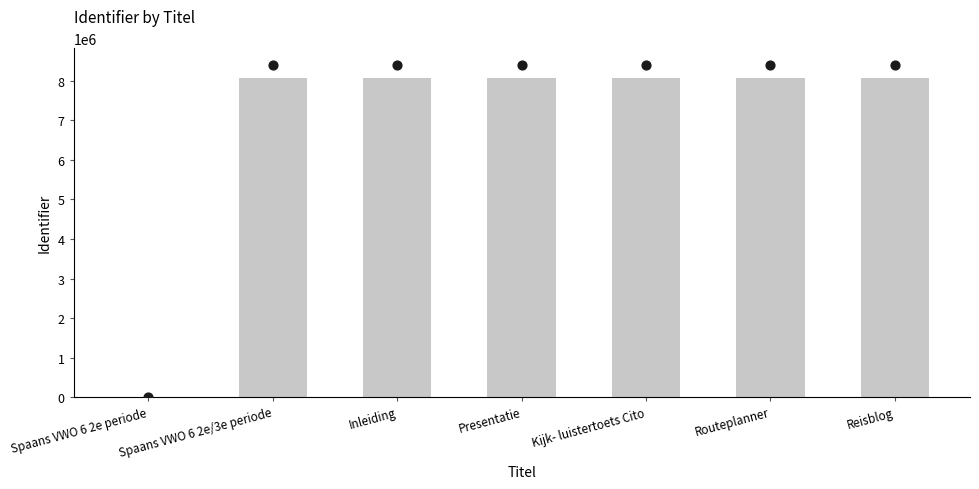

Between Routeplanner and Spaans VWO 6 2e periode, which is larger?

Routeplanner